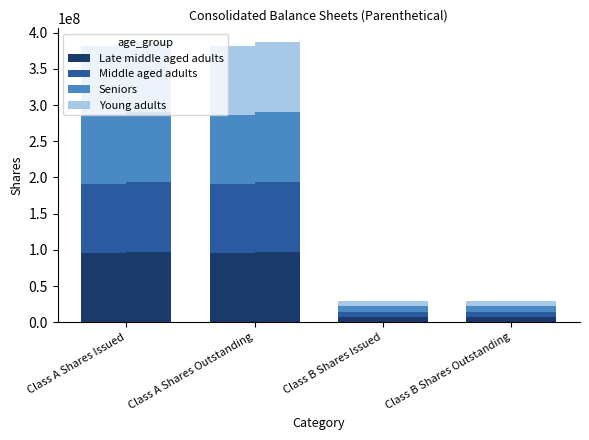

What is the minimum value for Young adults?

7341623.0